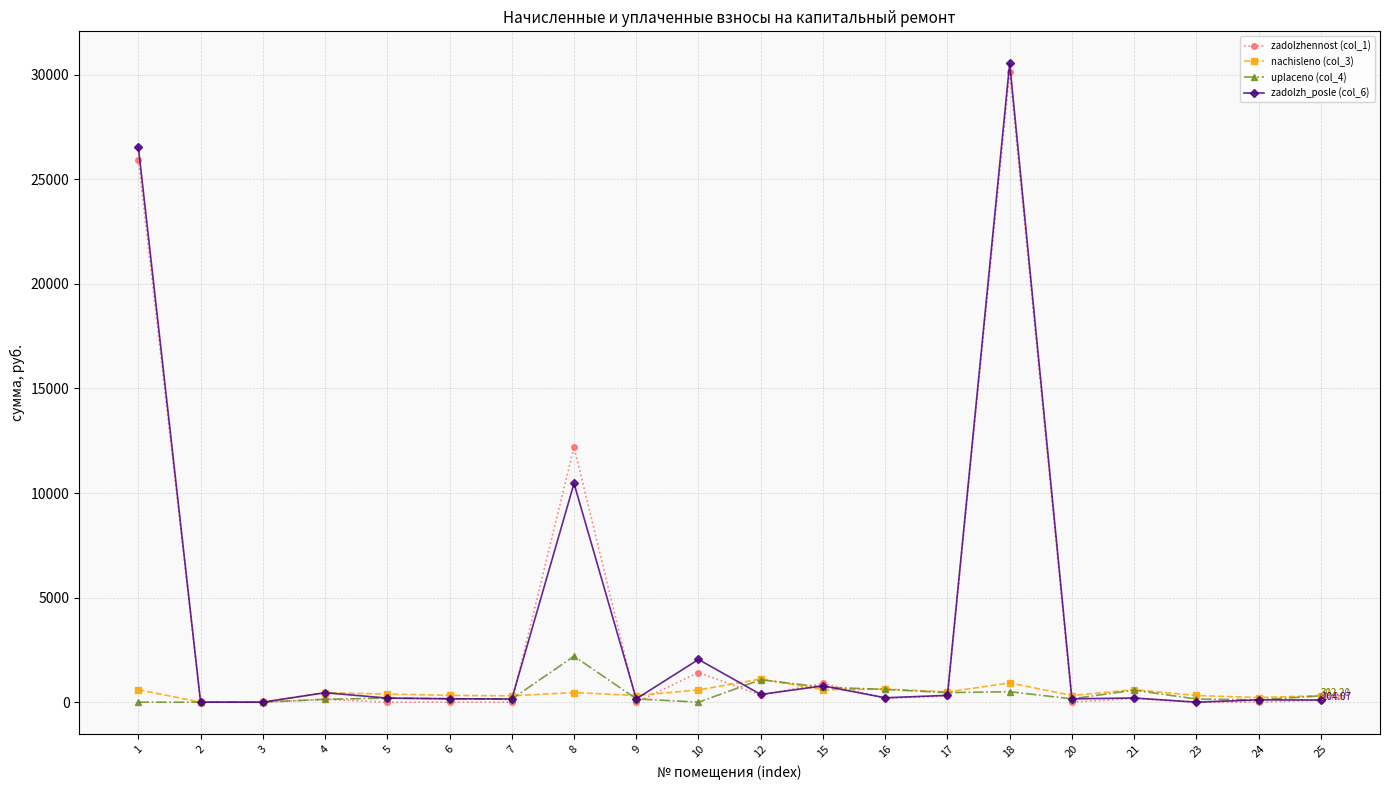

At which category is the sum across all series the highest?

18